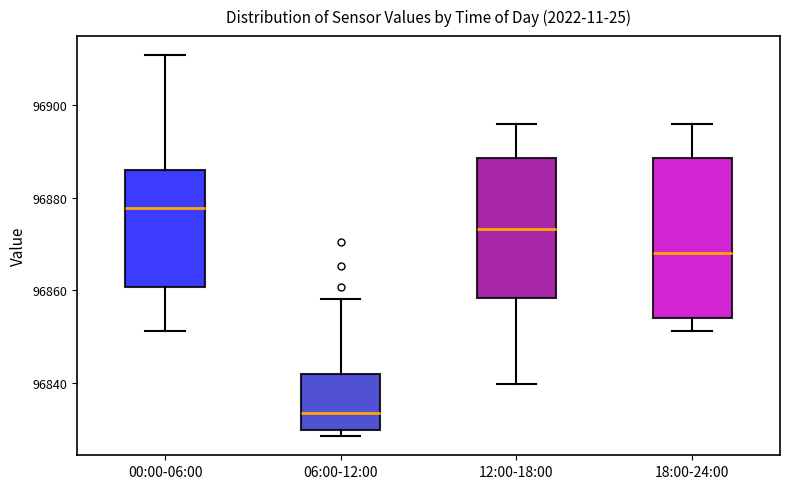

Reading left to right, transcribe this box plot: for each box, give where its median line is, the range the box spans, and where its two whiskers end, as read against the y-axis. The values are not printed on the chart, so give them approximately, as read against the axis.

00:00-06:00: median 96878, box 96860 to 96886, whiskers 96852 to 96910
06:00-12:00: median 96834, box 96830 to 96842, whiskers 96828 to 96858
12:00-18:00: median 96874, box 96858 to 96888, whiskers 96840 to 96896
18:00-24:00: median 96868, box 96854 to 96888, whiskers 96852 to 96896